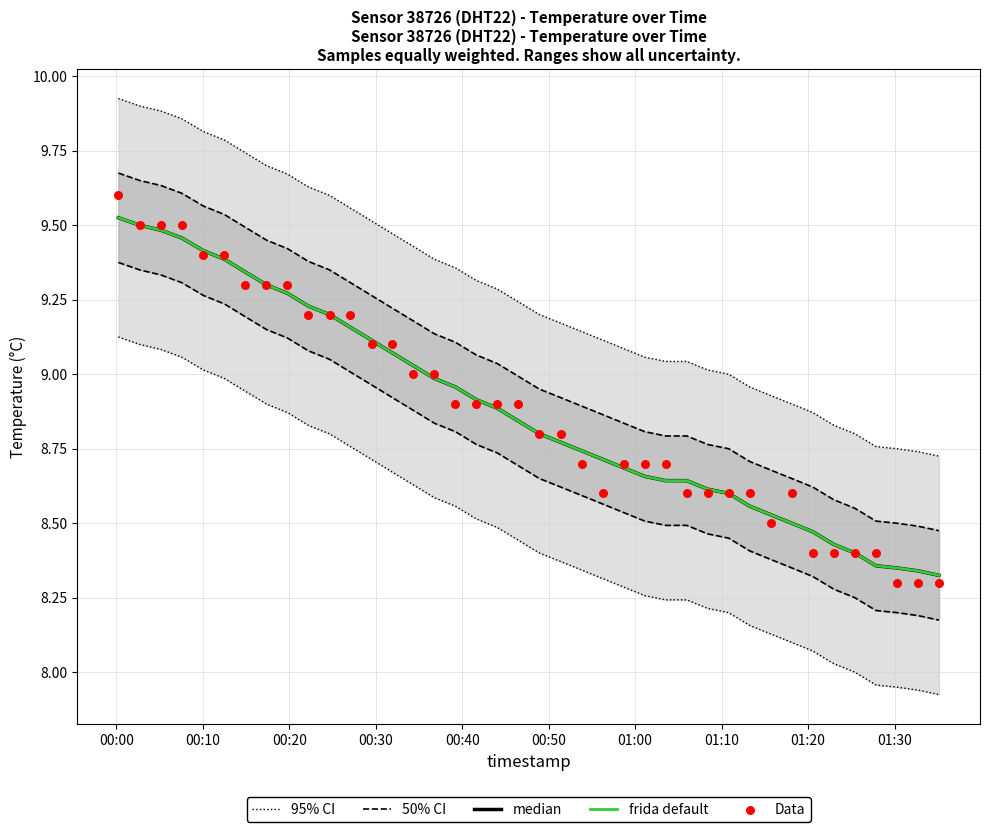

Which series has the largest total across all categories?

95% CI